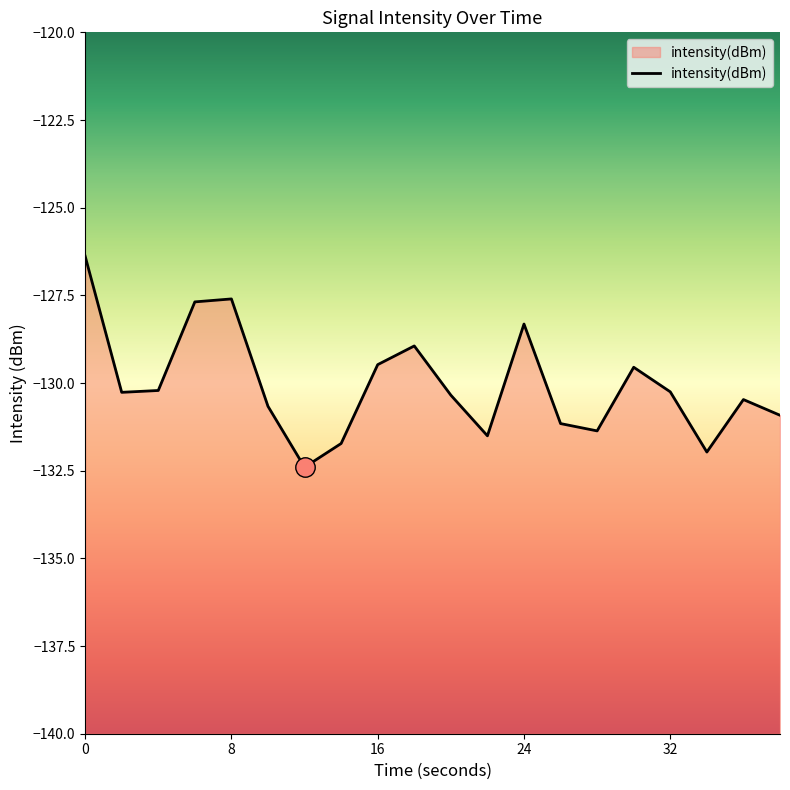

What is the difference between the maximum and minimum values?

6.0